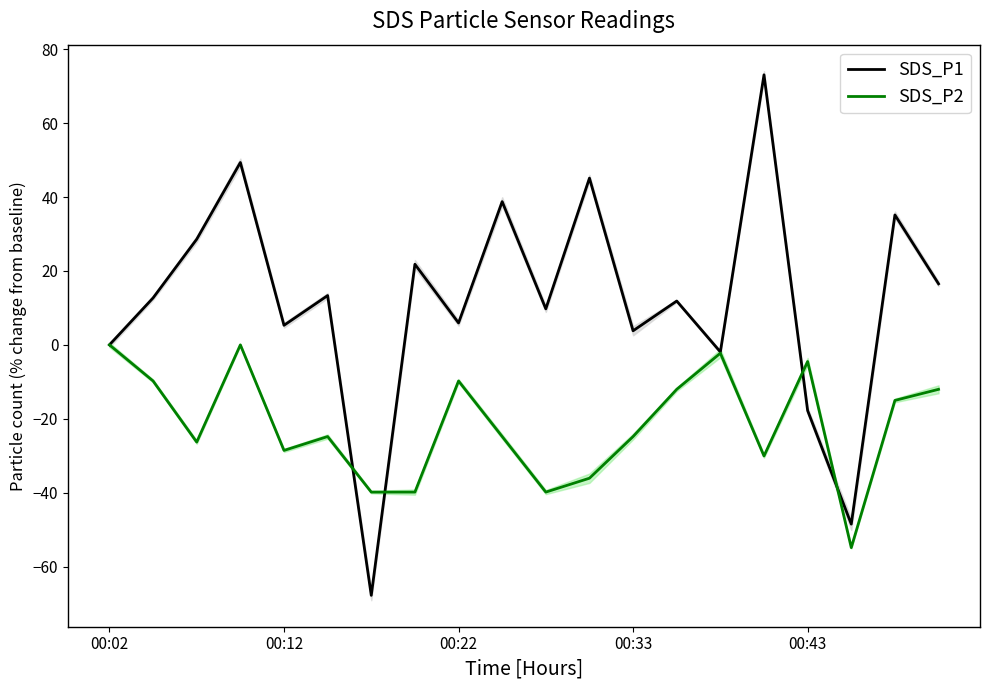

What is the difference between the highest and lowest values at 15?

103.2